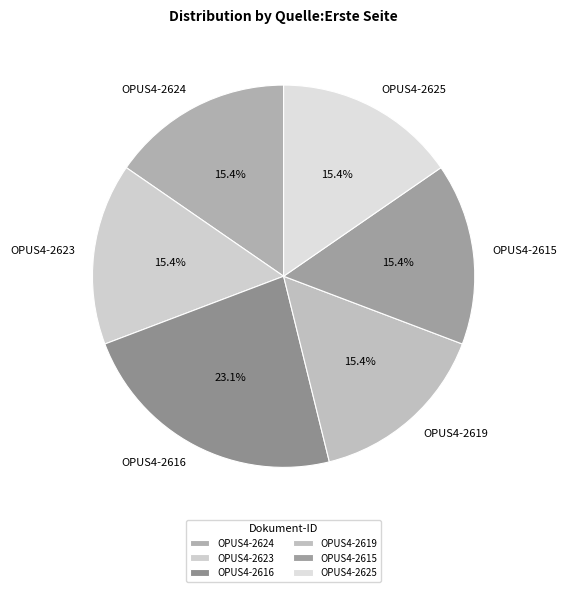

Is there a majority slice in this chart?

No